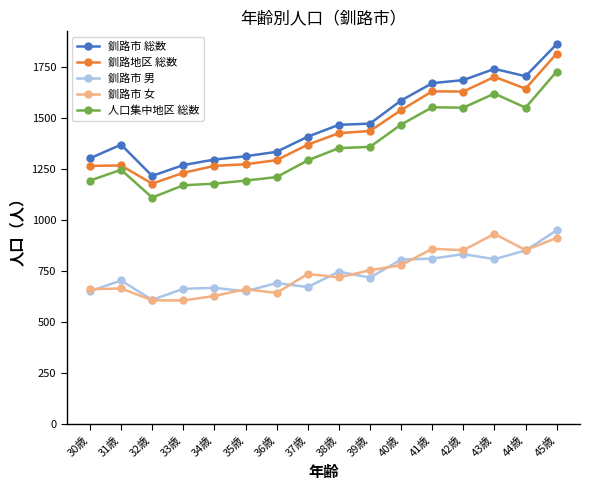

What is the difference between the maximum and minimum values in the 釧路市 総数 series?

645